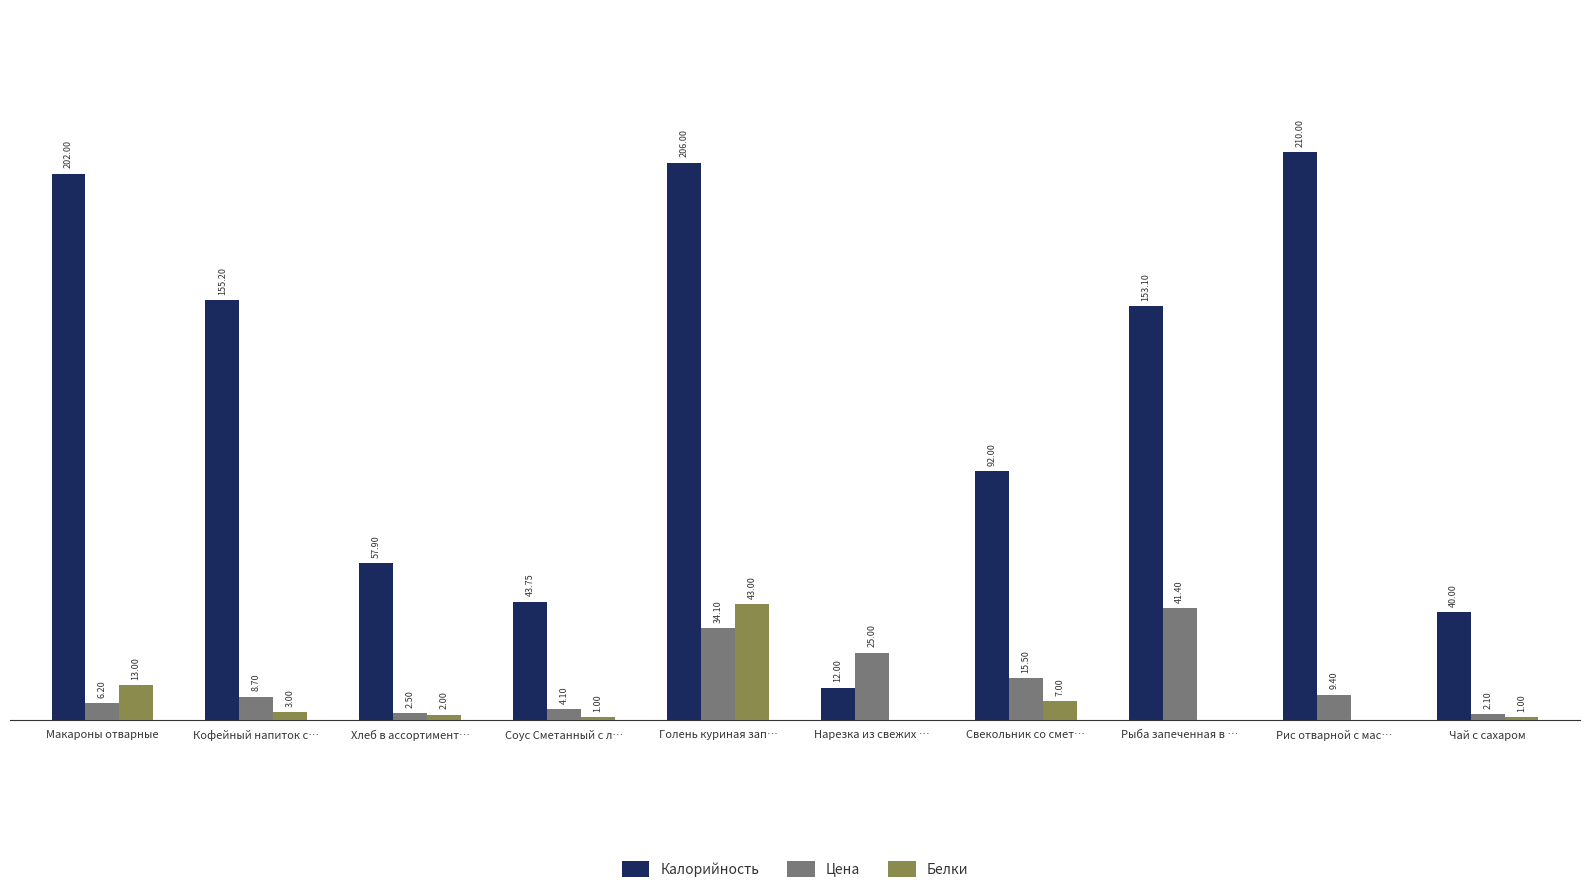

Which series has the largest total across all categories?

Калорийность